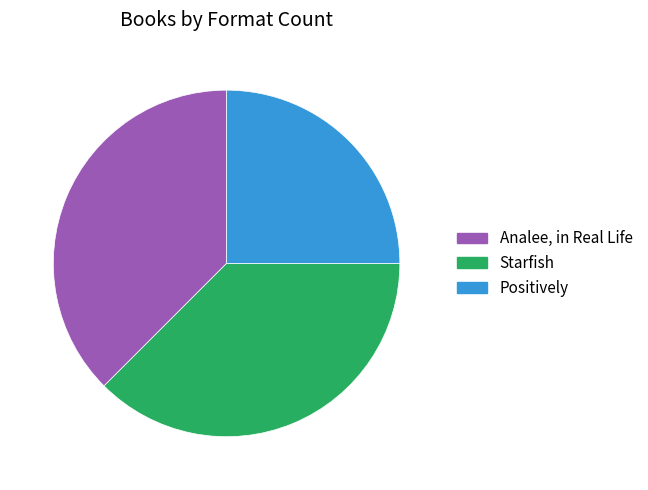

Does any single category account for the majority?

No